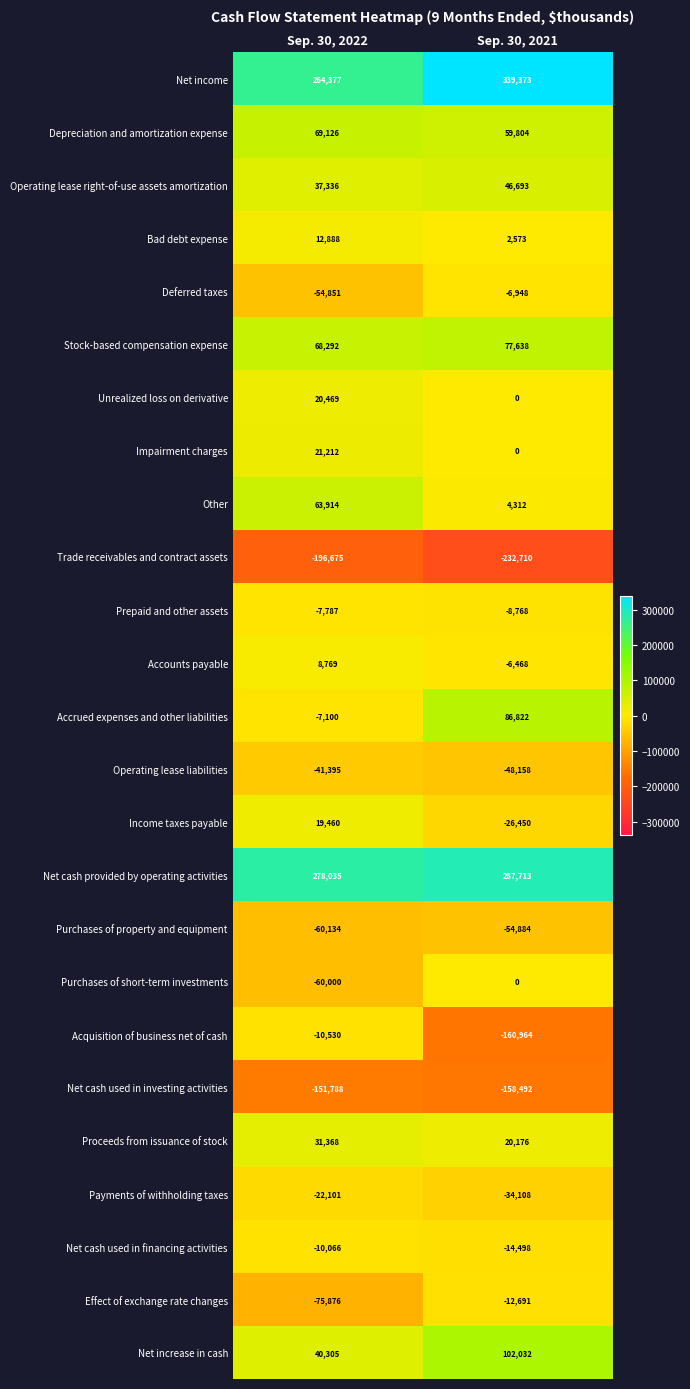

How many distinct data groups are displayed?

25